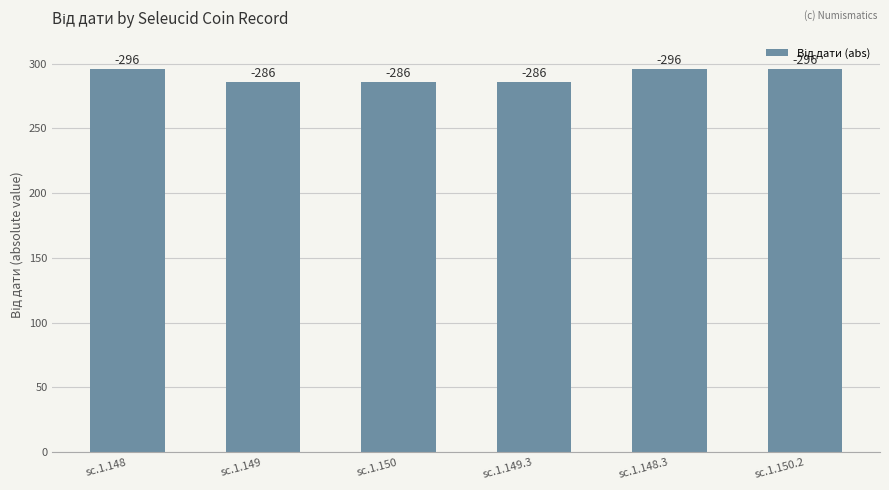

Are the bars horizontal?

No